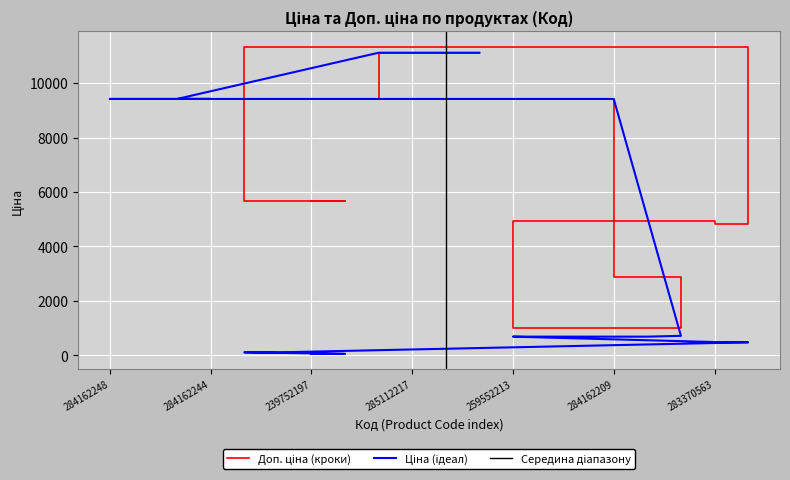

Which series has the widest spread of values?

Ціна